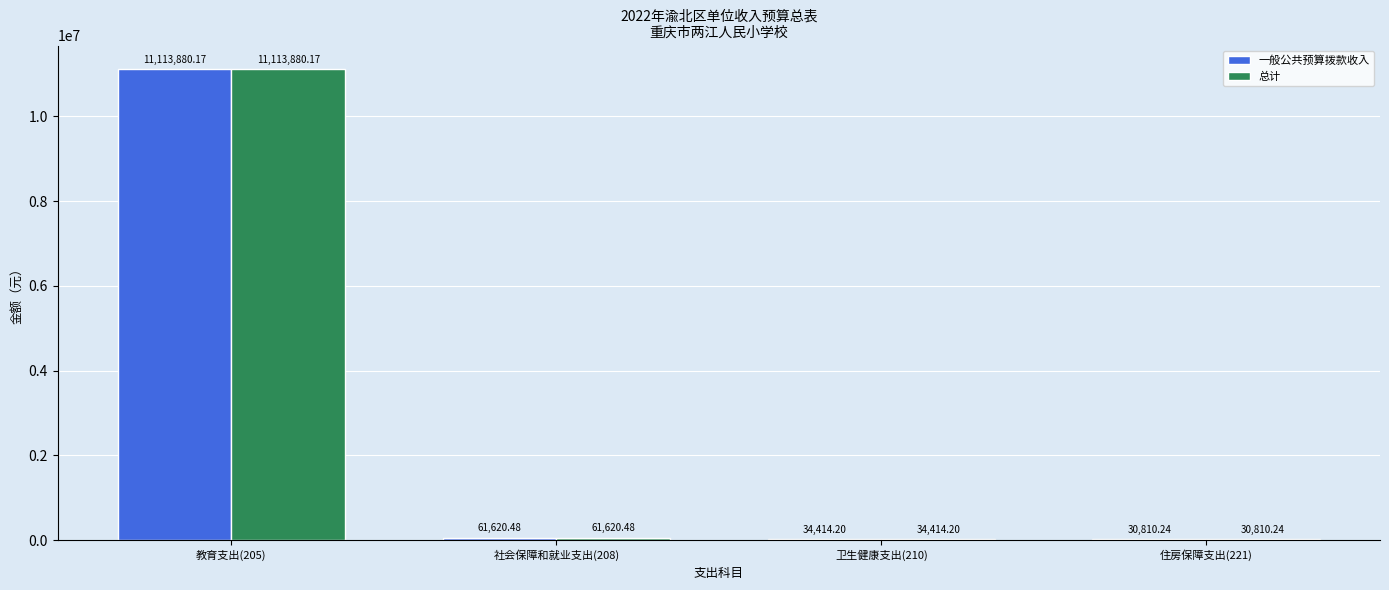

Are the bars horizontal?

No